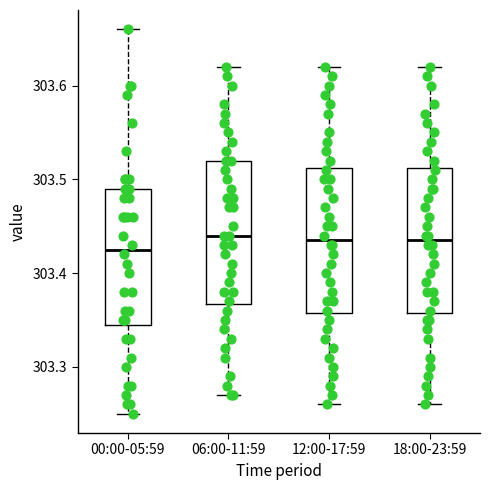

Reading left to right, read every box against the y-axis: the position of its median line, the range the box covers, and the ends of its whiskers. The values are not printed on the chart, so give them approximately, as read against the axis.

00:00-05:59: median 303.43, box 303.35 to 303.49, whiskers 303.25 to 303.66
06:00-11:59: median 303.44, box 303.37 to 303.52, whiskers 303.27 to 303.62
12:00-17:59: median 303.44, box 303.36 to 303.51, whiskers 303.26 to 303.62
18:00-23:59: median 303.44, box 303.36 to 303.51, whiskers 303.26 to 303.62